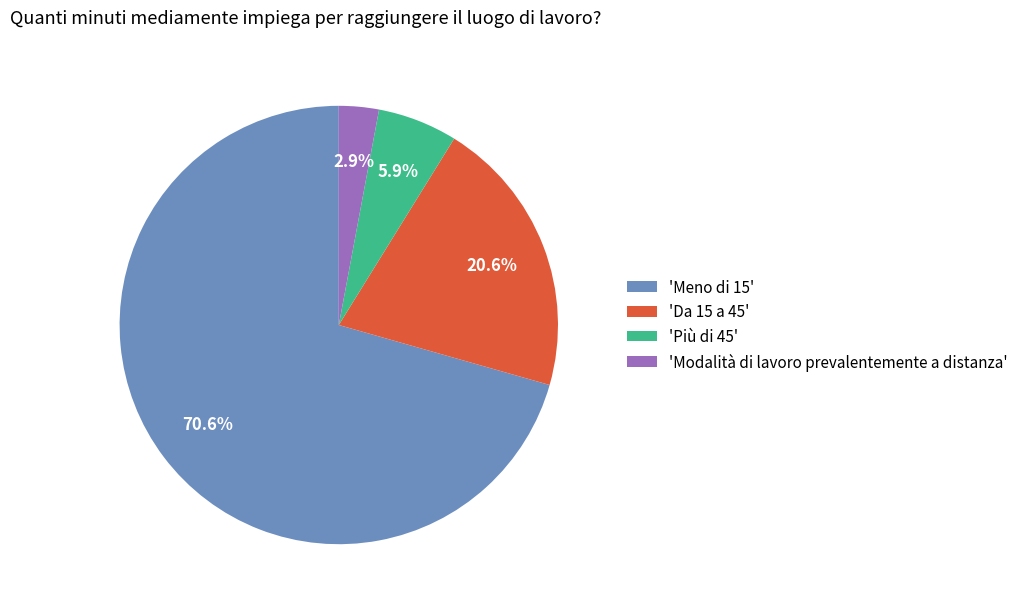

What is the total percentage of 'Da 15 a 45' and 'Più di 45'?

26.5%